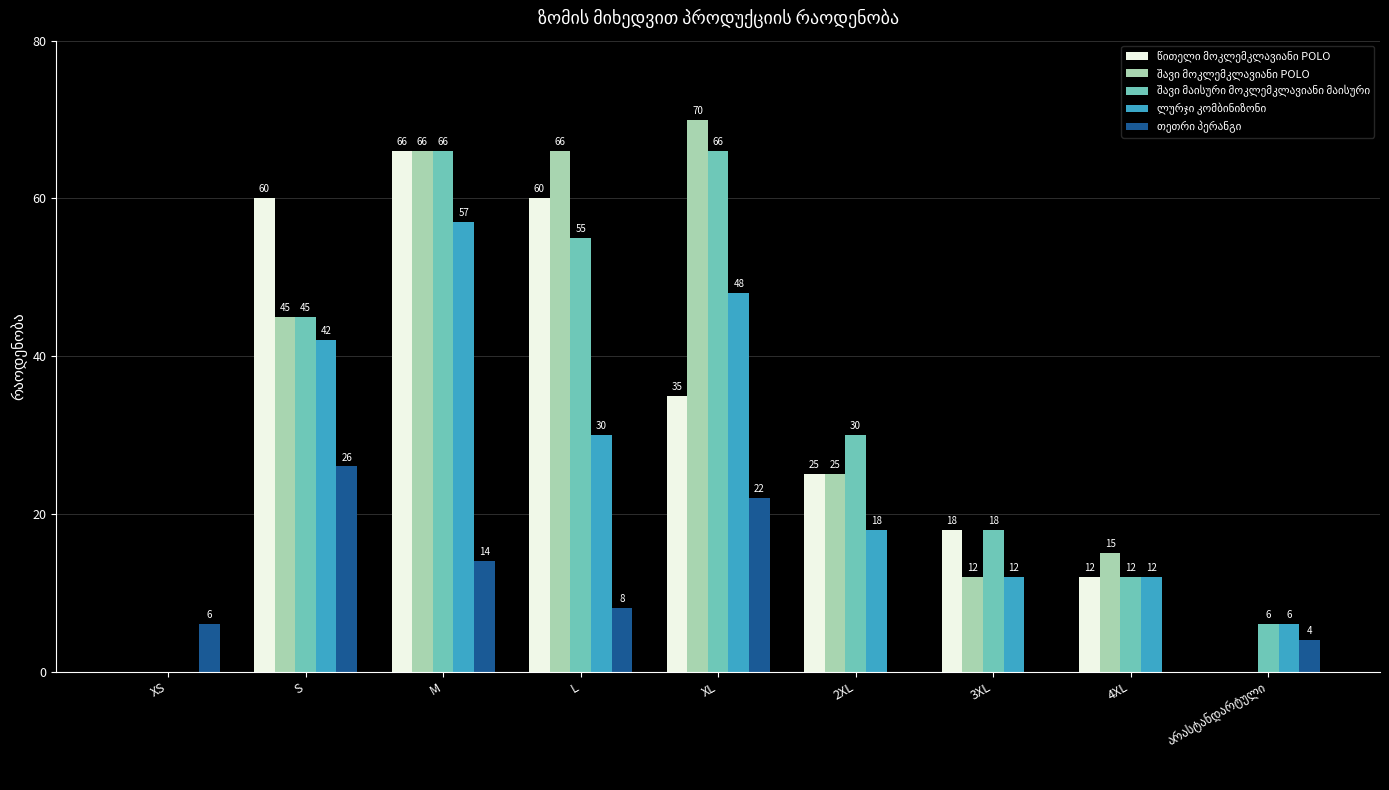

What is the total value across all series at XS?

6